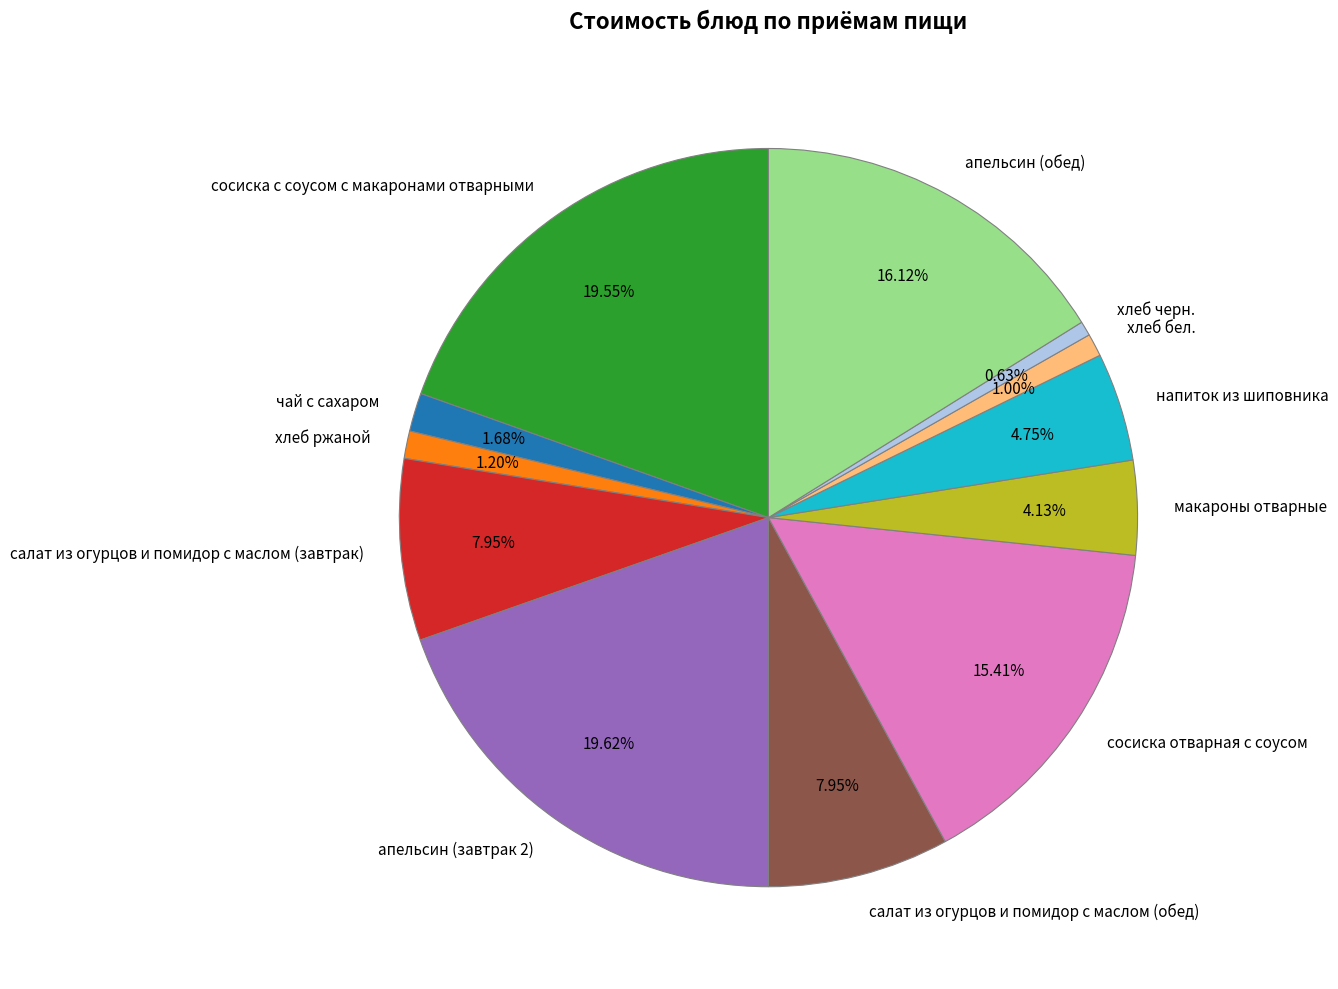

Do чай с сахаром and сосиска отварная с соусом together represent more than half of the pie?

No